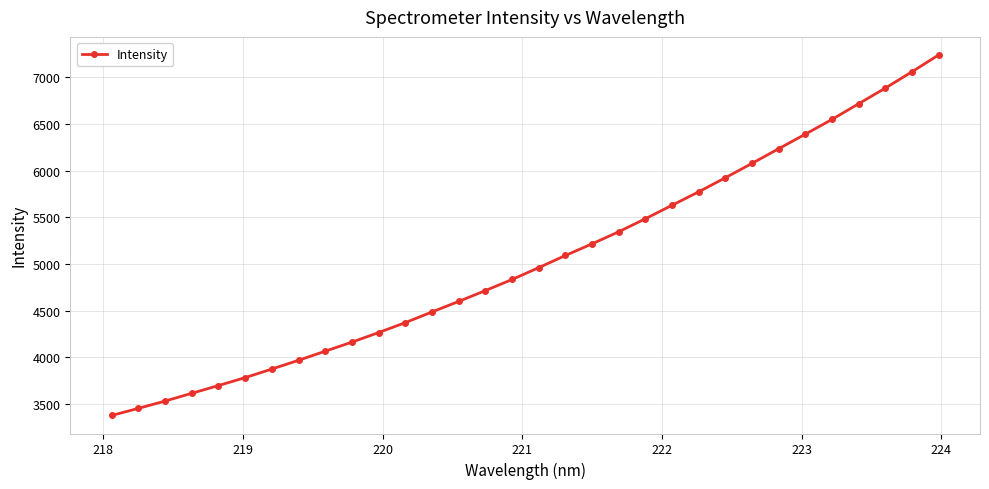

What is the smallest value displayed?

3375.2